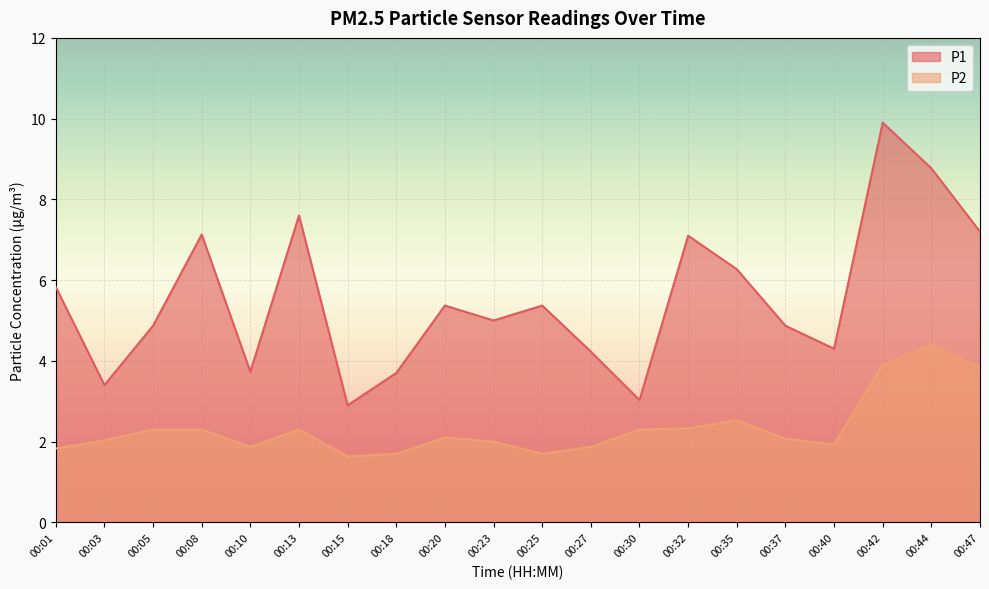

How many interior local peaks does the P2 series have?

4